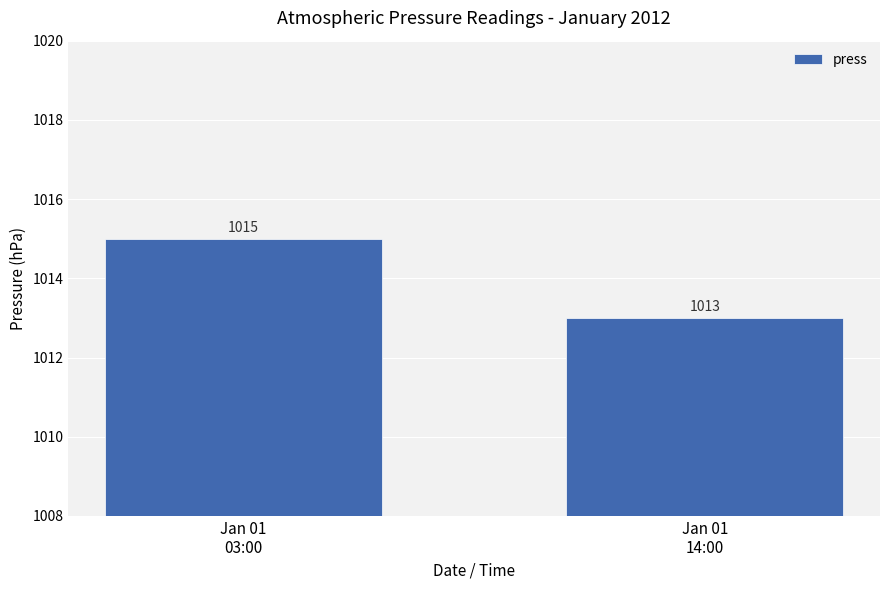

Does the chart contain stacked bars?

No